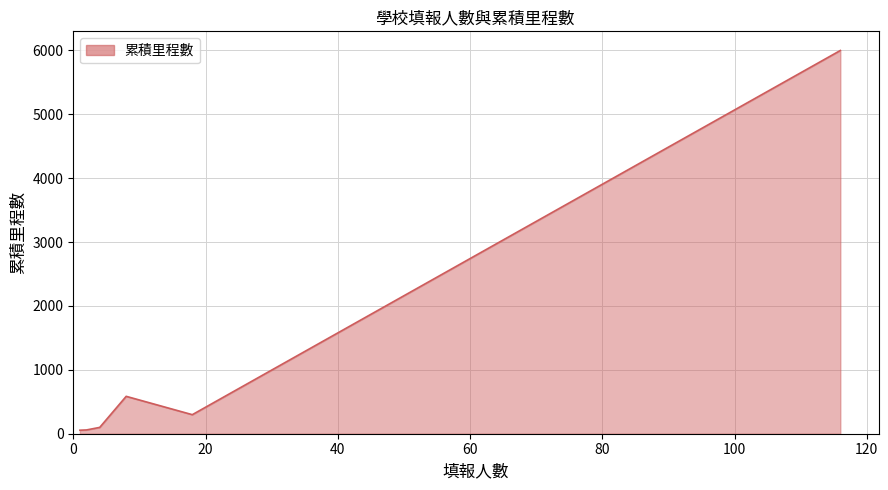

What is the sum of all values?

7094.1